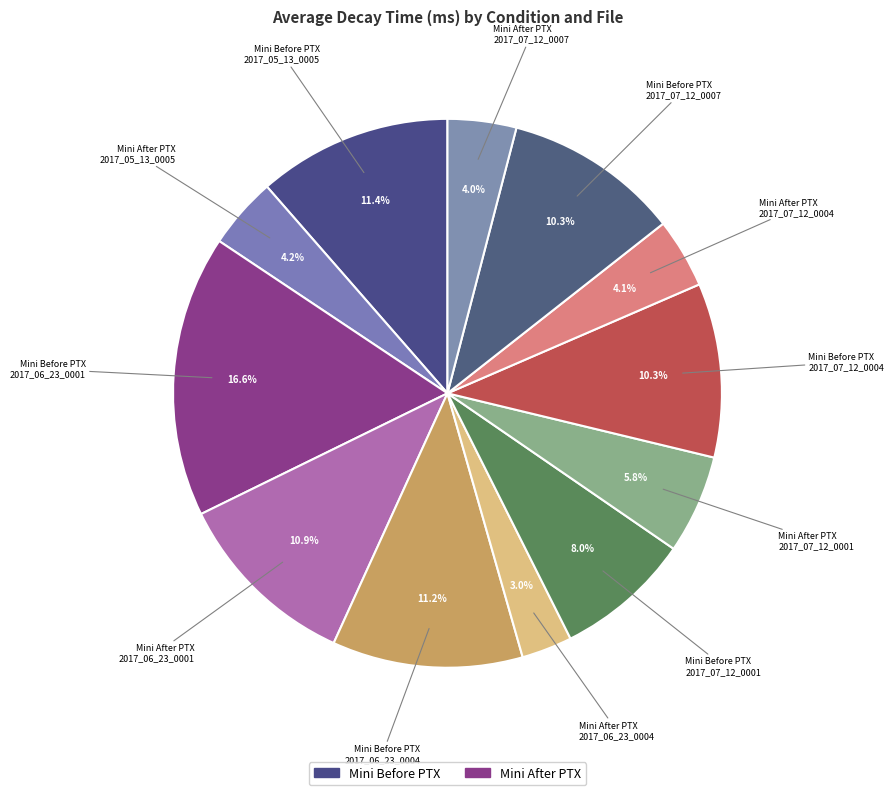

Does Mini After PTX 2017_06_23_0001 represent more than half of the total?

No